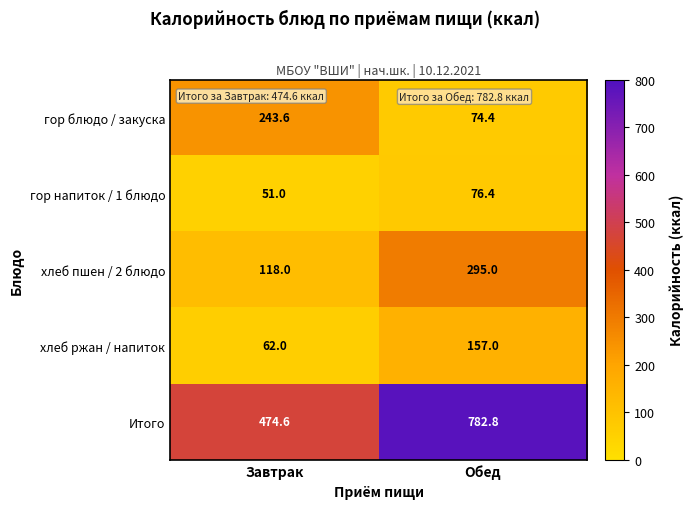

How many series are shown in this chart?

5